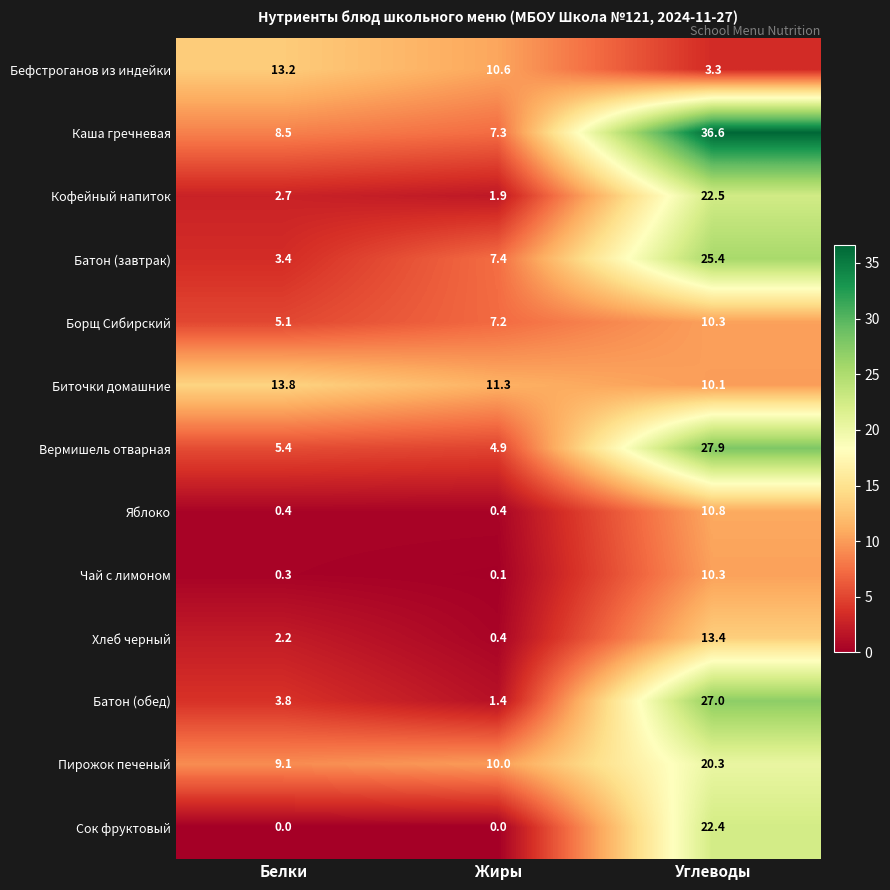

What value does the Вермишель отварная series have at Углеводы?

27.9